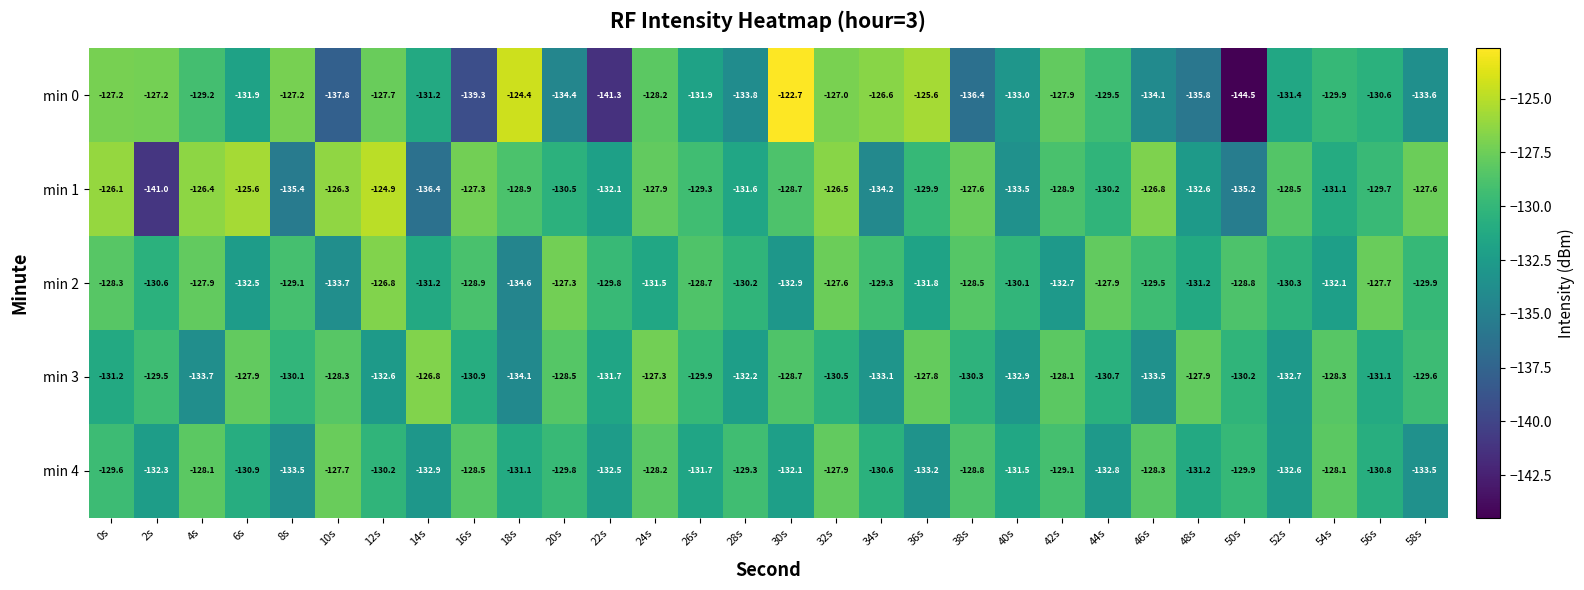

What is the average value of the min 1 series?

-130.0